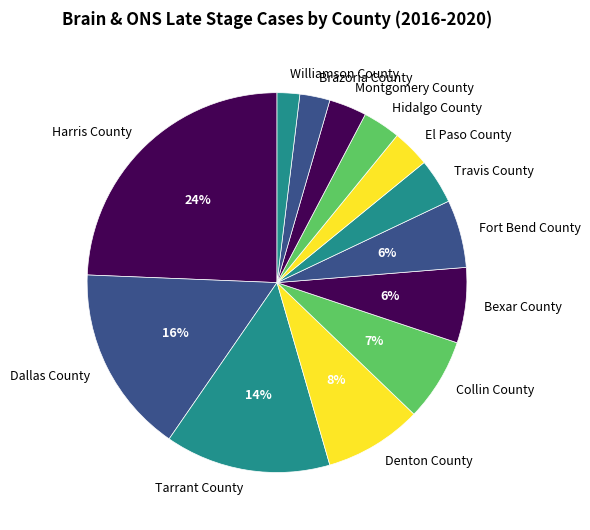

What is the ratio of the value at Dallas County to the value at Harris County?

0.7